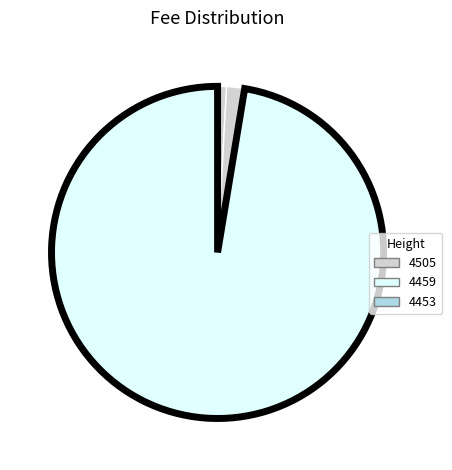

Which category has the smallest portion of the pie?

4505